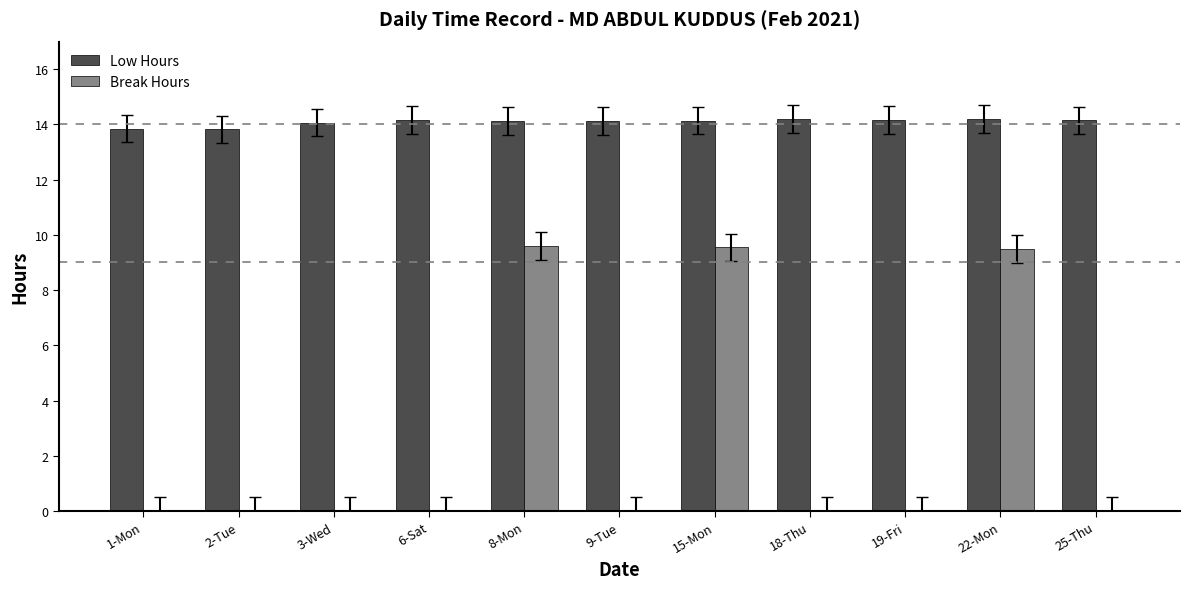

What is the maximum value for Low Hours?

14.2